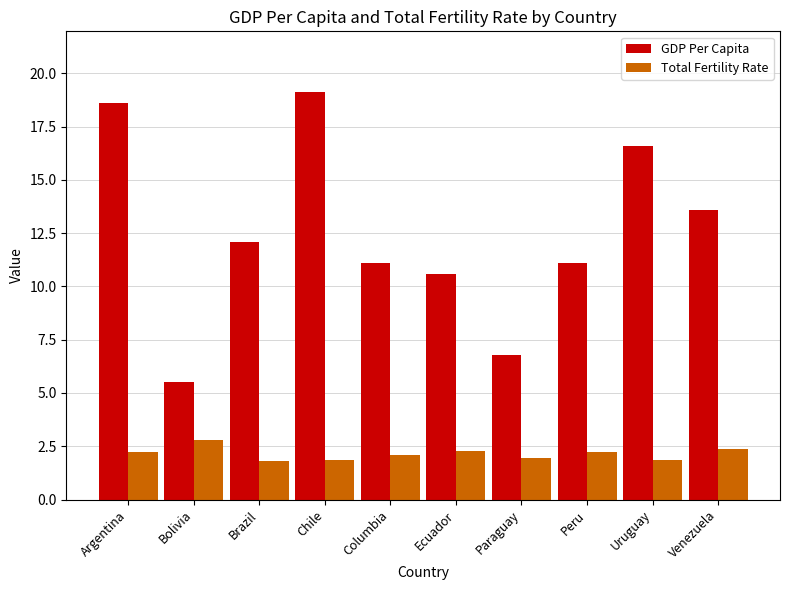

True or false: Total Fertility Rate has a value of 3.2 at Brazil.

False